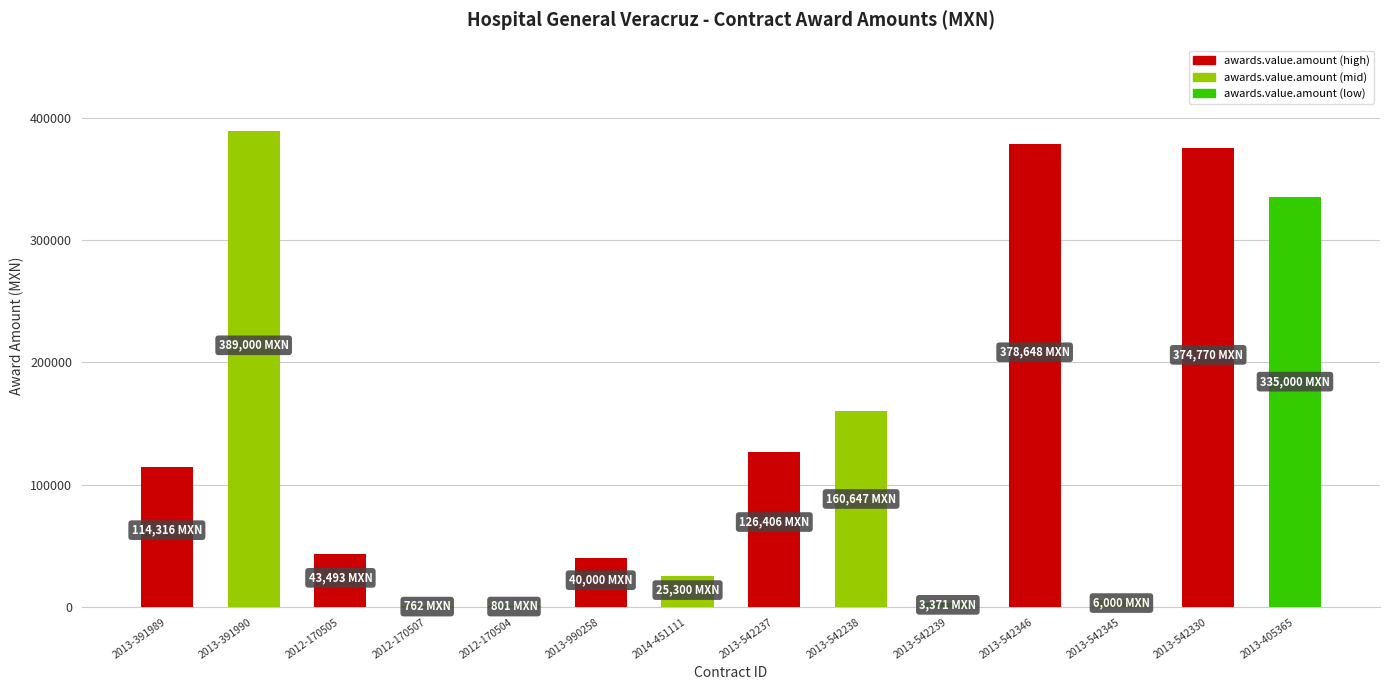

Count the number of categories in the chart.

14